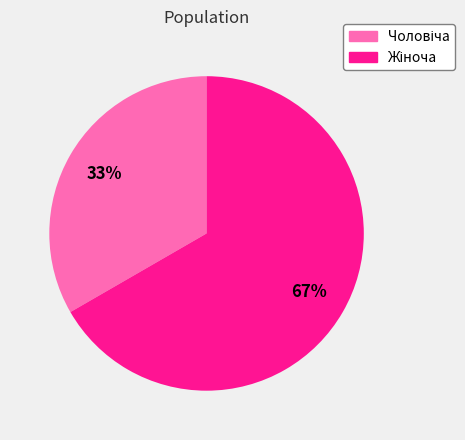

Does any single category account for the majority?

Yes